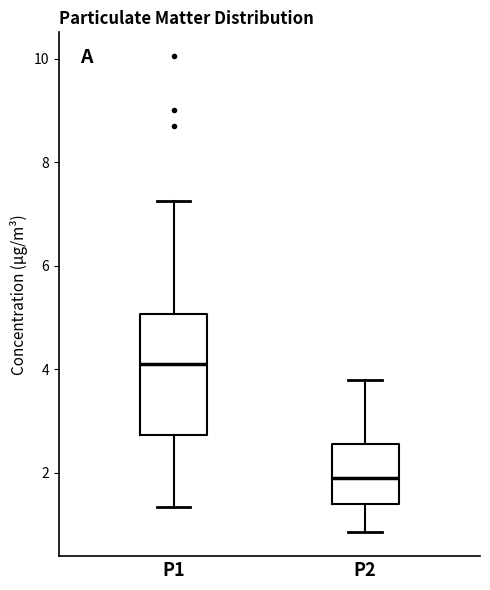

Which box's median line is the highest?

P1